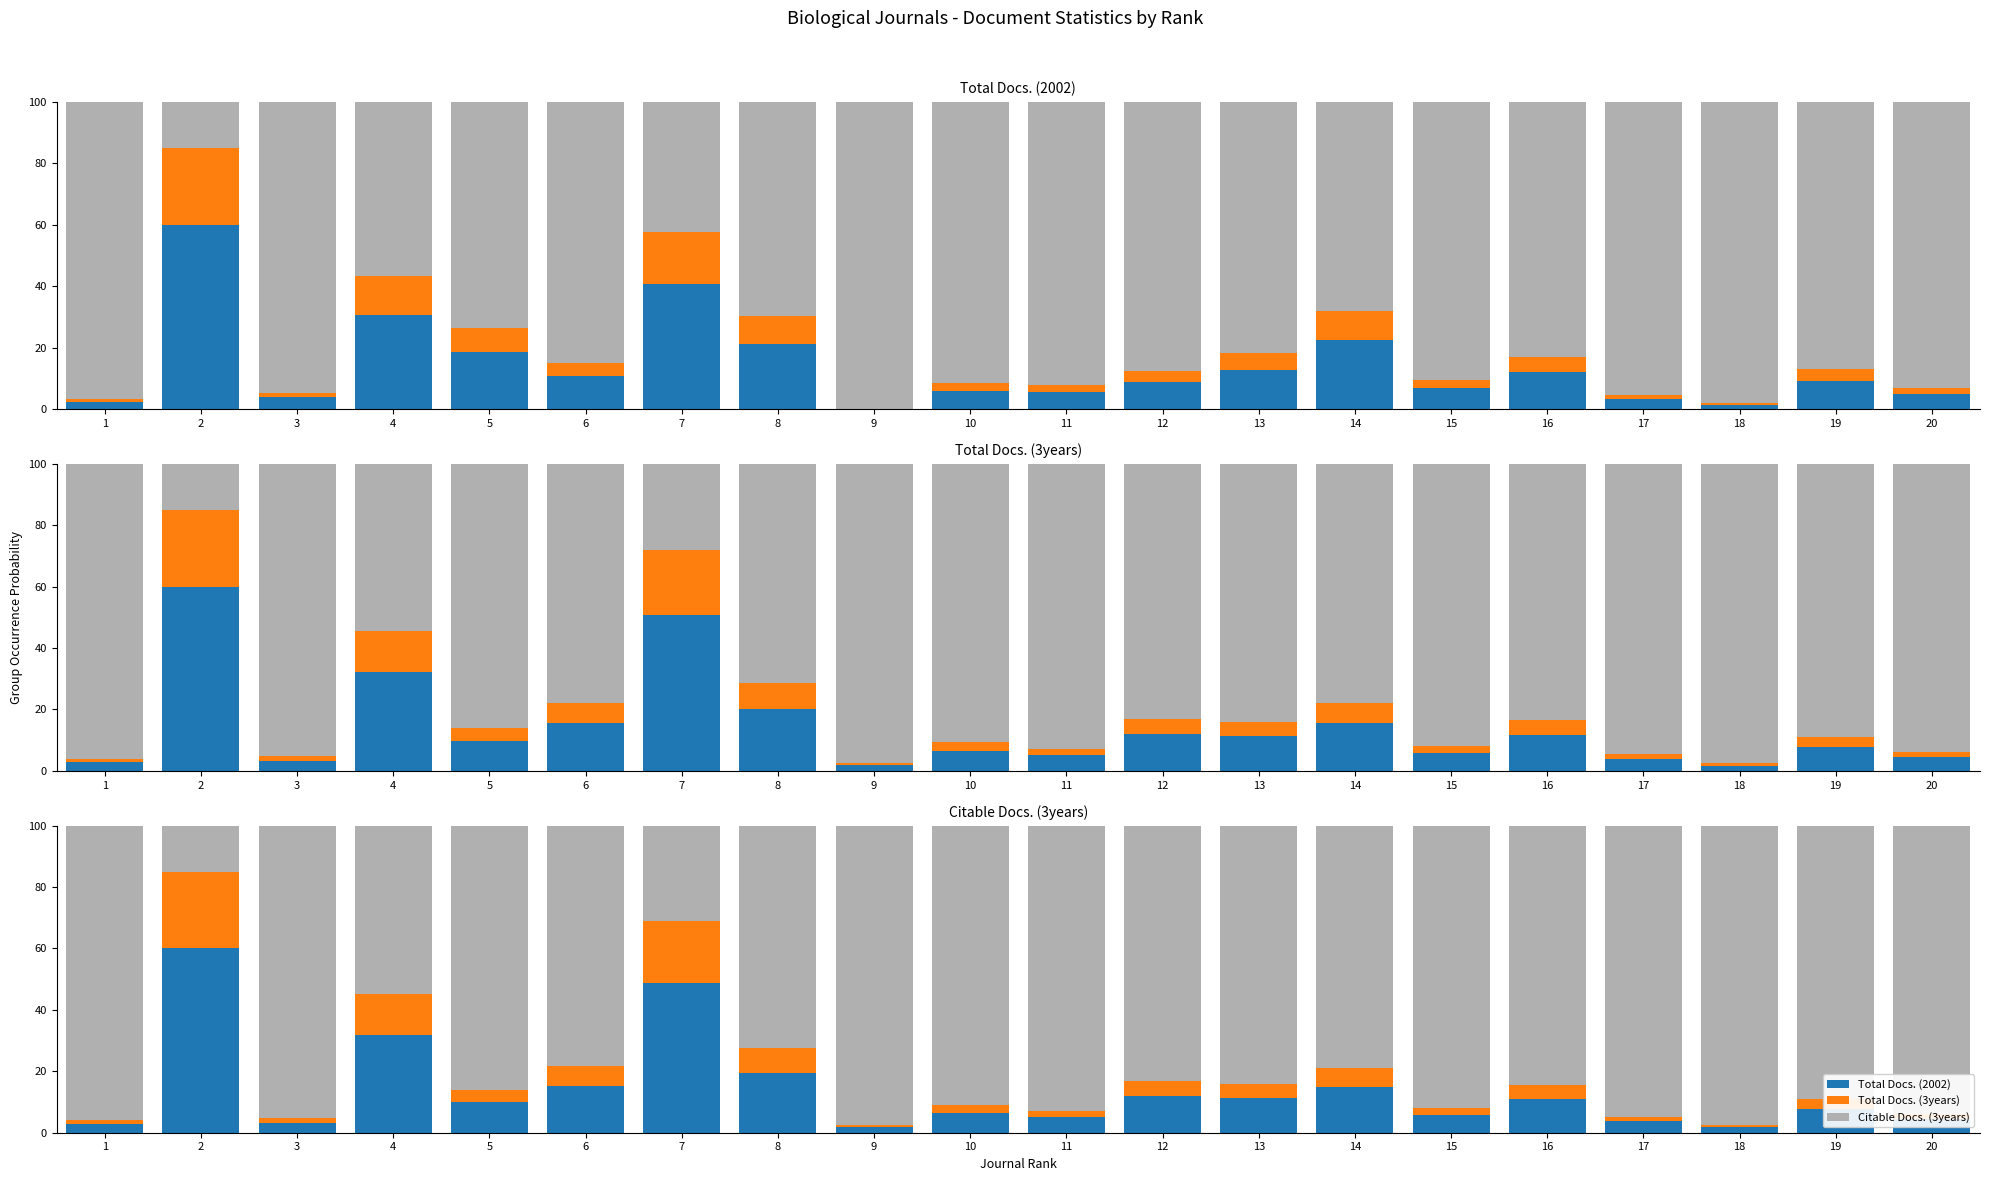

What is the value of the Citable Docs. (3years) bar at the 19th from the left?

89.1